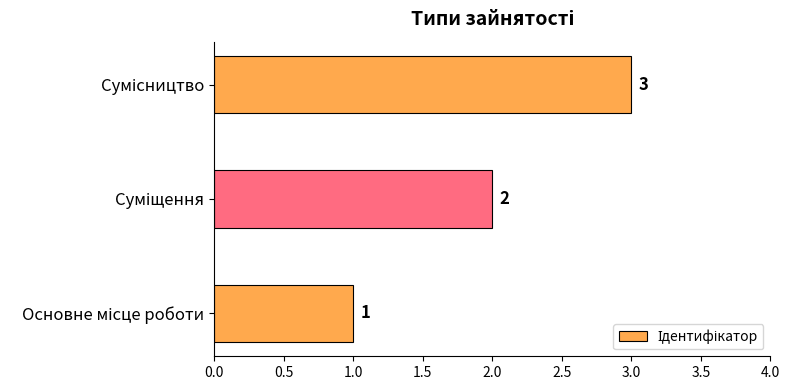

How many categories are shown in the chart?

3